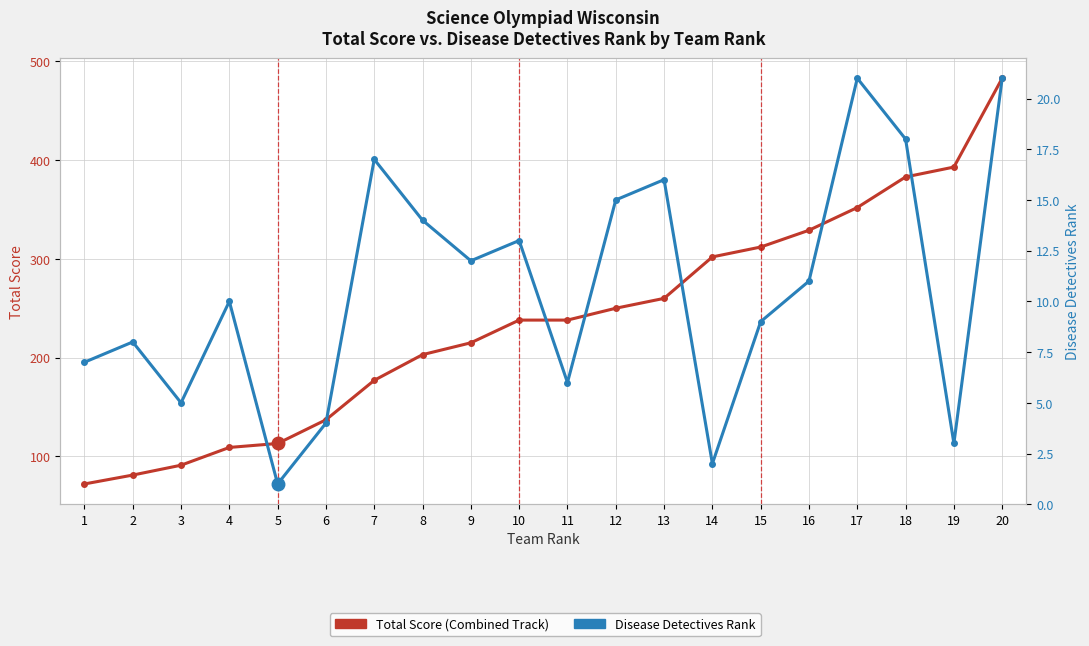

At which category is the sum across all series the highest?

20